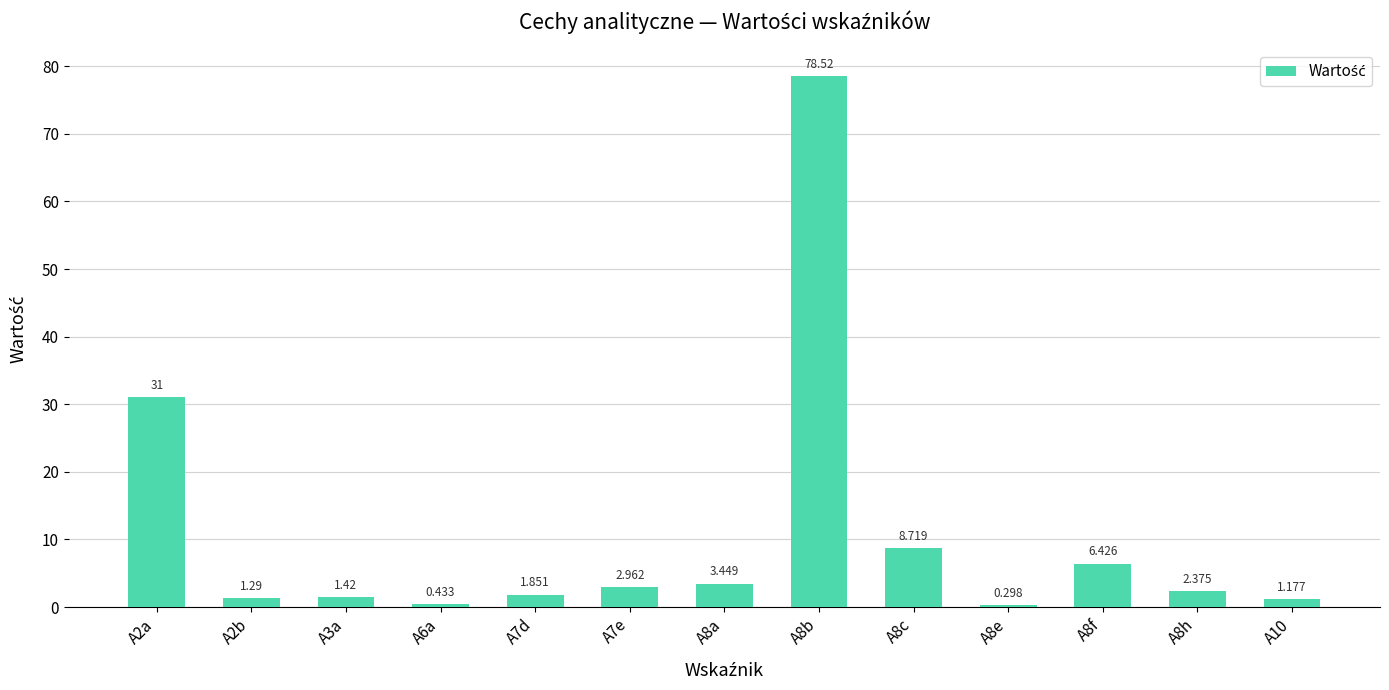

At which label is the value closest to 39?

A2a